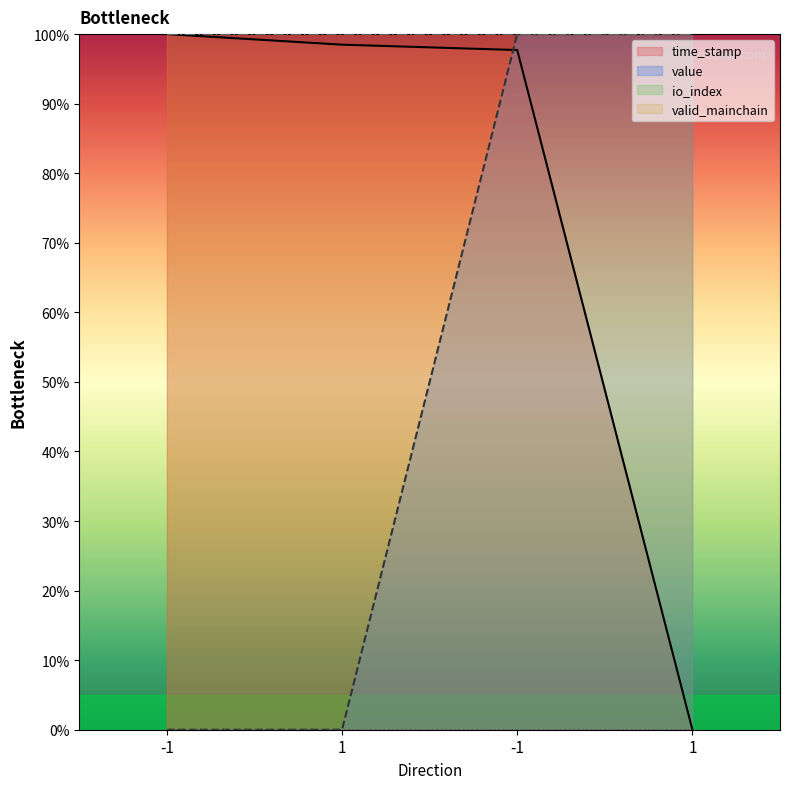

At which category is the sum across all series the highest?

-1